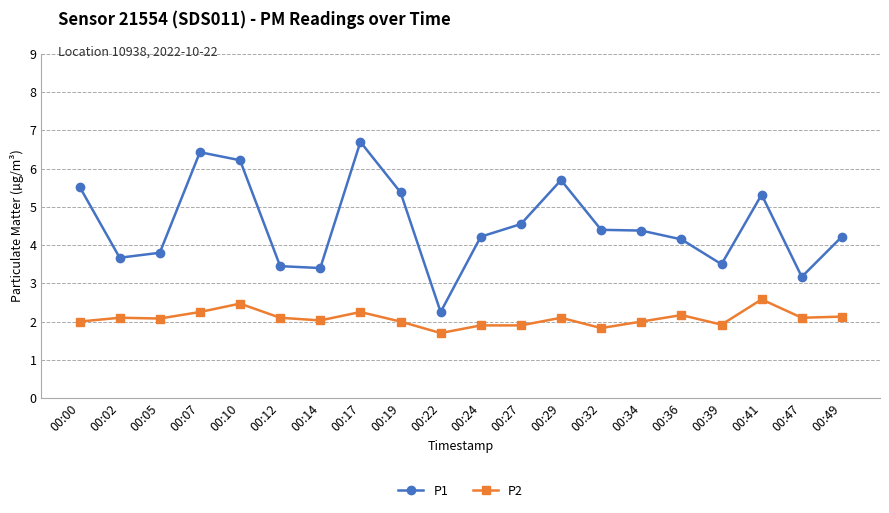

What is the value of the P1 point at the 1st from the left?

5.5